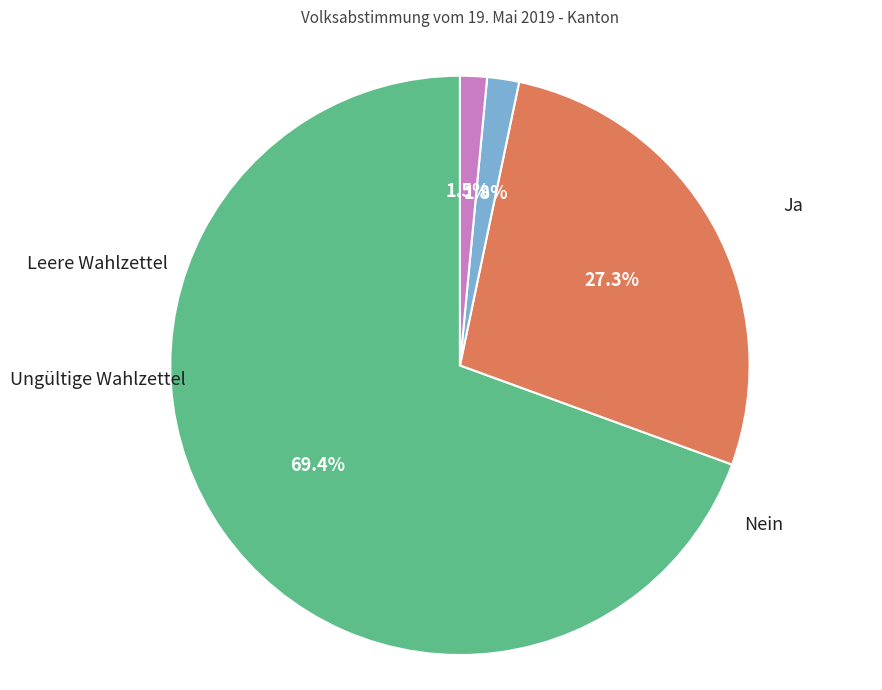

Do Leere Wahlzettel and Ungültige Wahlzettel together represent more than half of the pie?

No